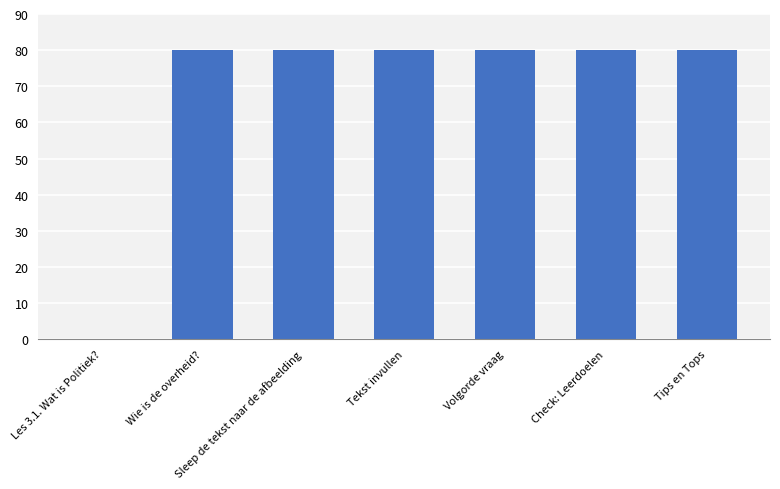

Are the bars horizontal?

No